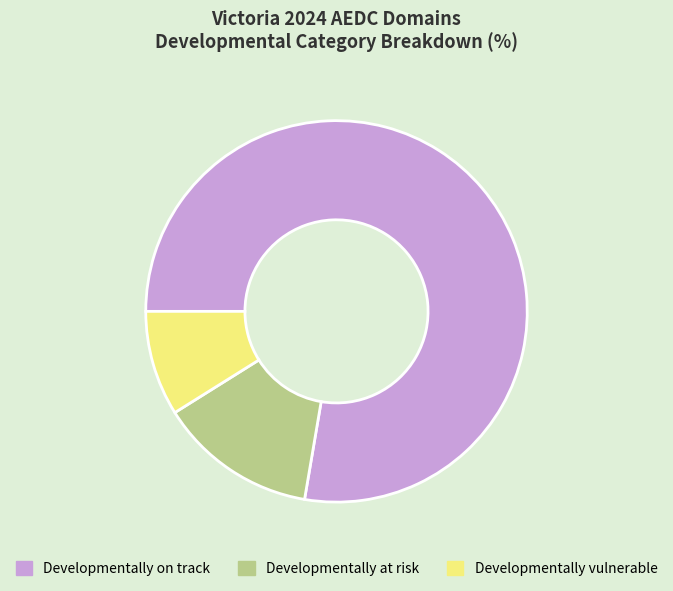

How many slices are in this pie chart?

3